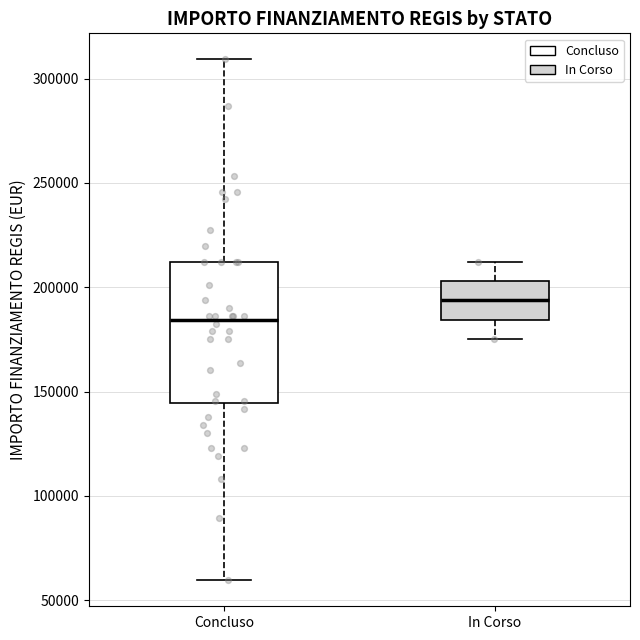

Reading left to right, read every box against the y-axis: the position of its median line, the range the box covers, and the ends of its whiskers. The values are not printed on the chart, so give them approximately, as read against the axis.

Concluso: median 185000, box 145000 to 210000, whiskers 60000 to 310000
In Corso: median 195000, box 185000 to 205000, whiskers 175000 to 210000